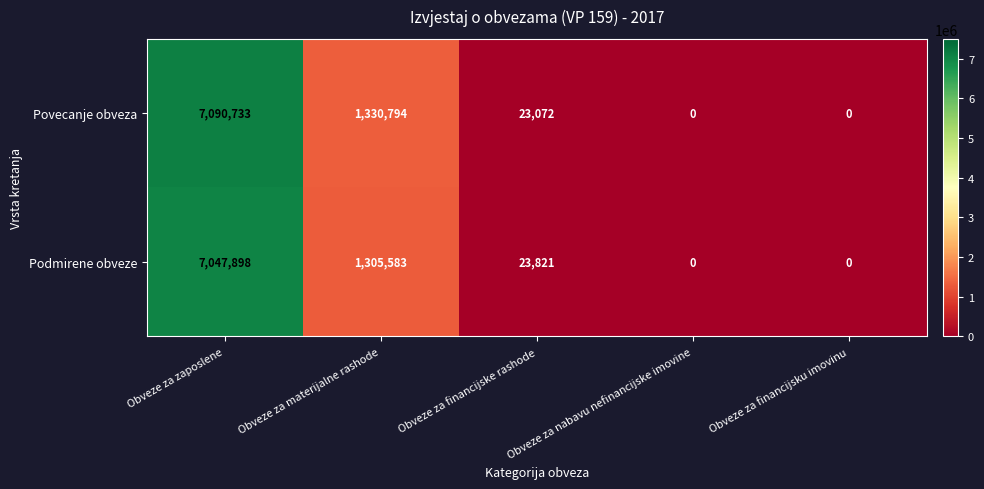

What is the greatest value displayed?

7090733